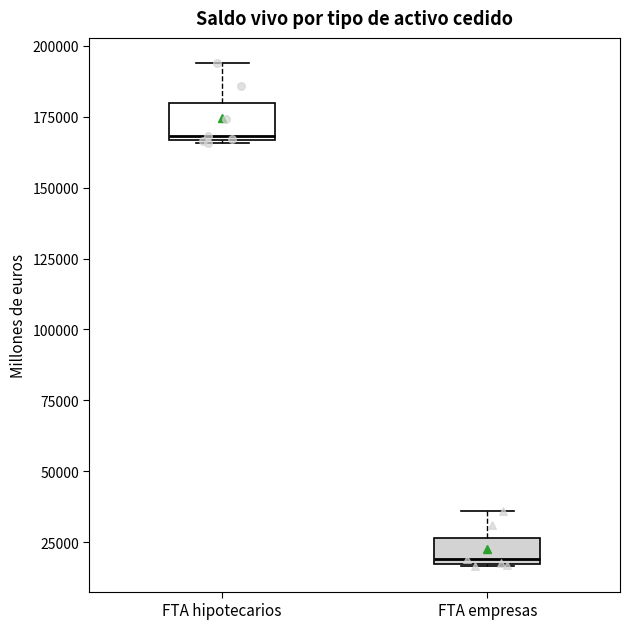

Where does the upper whisker of the box for FTA hipotecarios end on the y-axis? The values are not printed on the chart, so give them approximately, as read against the axis.

195000